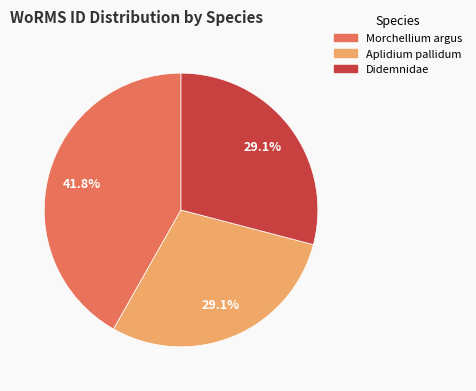

Which has a higher value, Morchellium argus or Didemnidae?

Morchellium argus